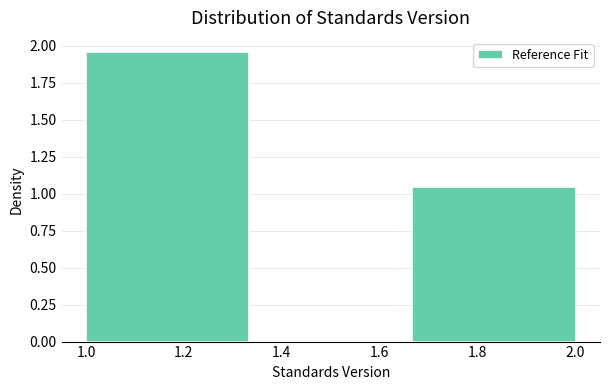

Reading left to right, list every bar in this chart as the range it spans on the x-axis followed by its height. Neither the bar edges nor the heights are printed on the chart, so give them approximately, as read against the axes.

1.00 to 1.34: 1.95
1.34 to 1.66: 0
1.66 to 2.00: 1.05